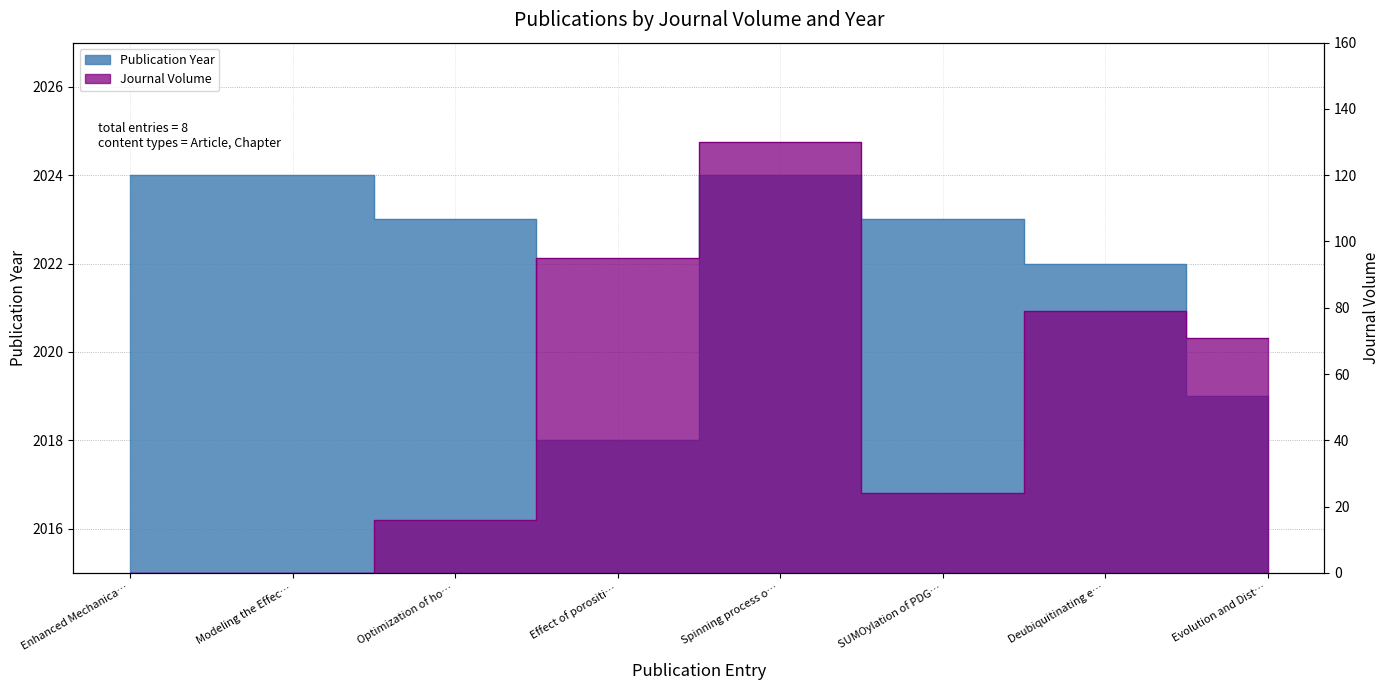

What is the label of the 8th point from the right?

Enhanced Mechanica…